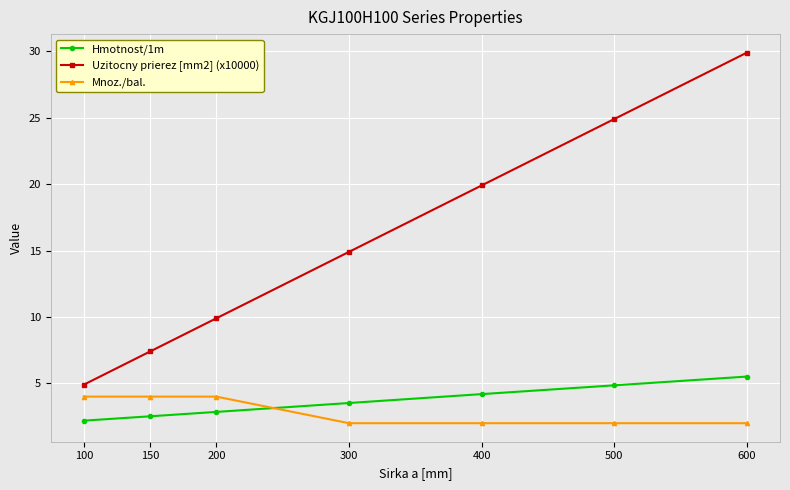

How many data points in Uzitocny prierez [mm2] (x10000) are less than 14?

3